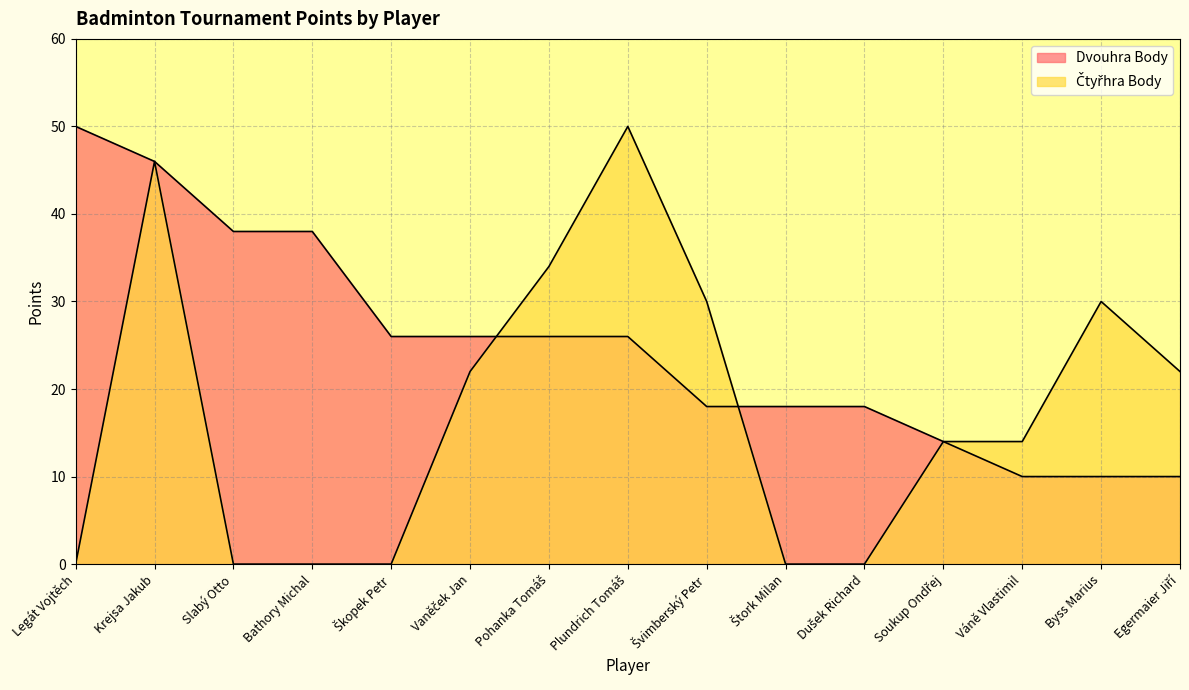

What position from the left is Bathory Michal?

4